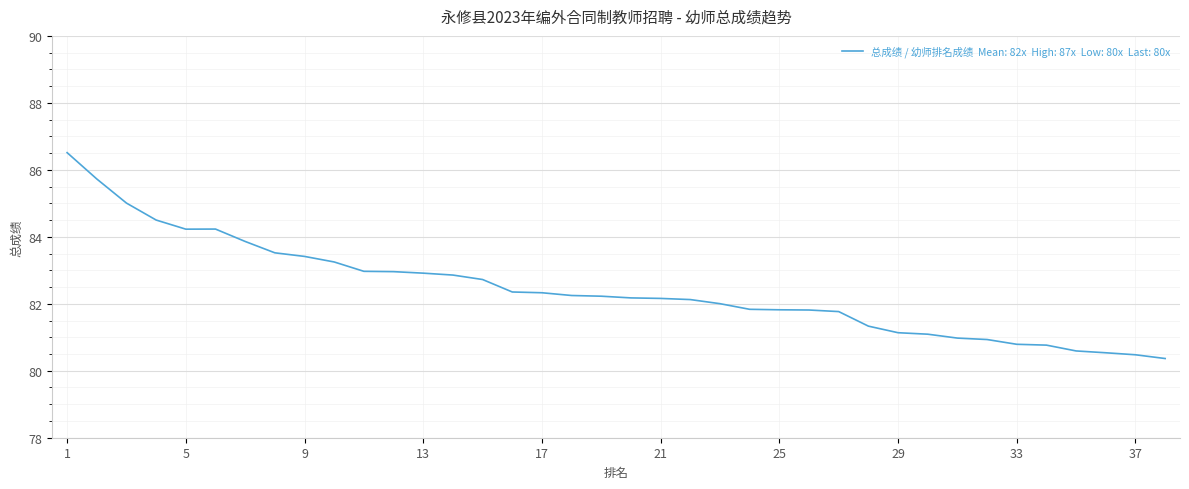

What is the greatest value displayed?

86.5